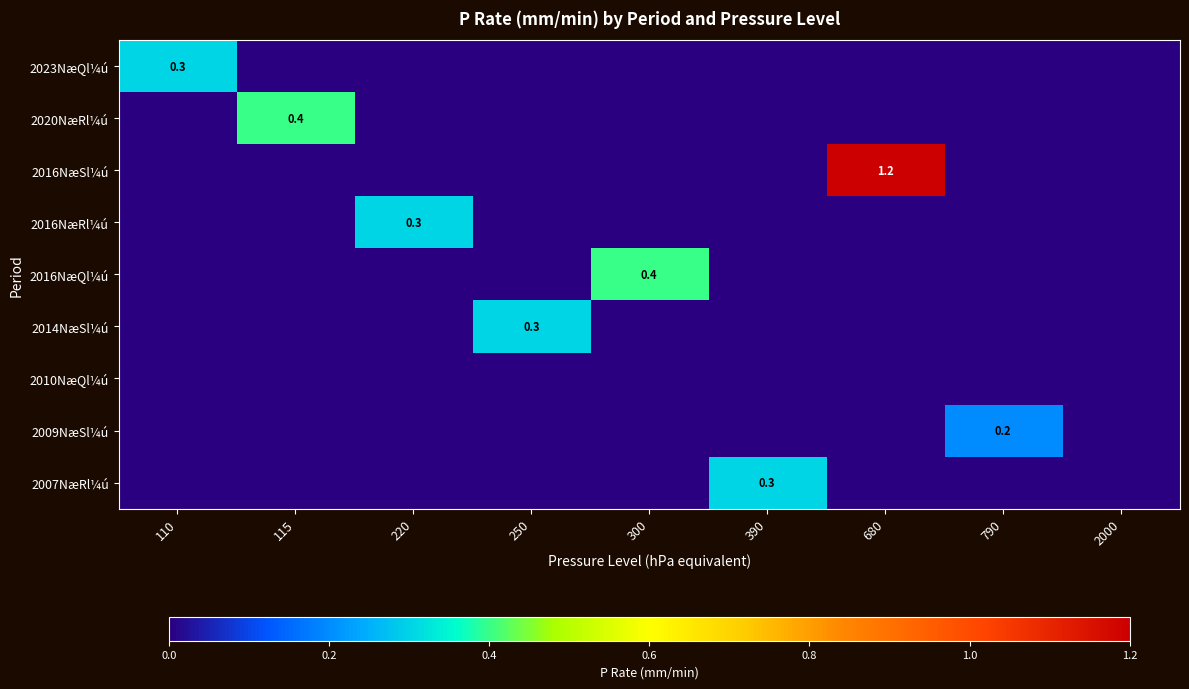

The 2014NæSl¼ú series shows 0.0 at 2000. True or false?

True